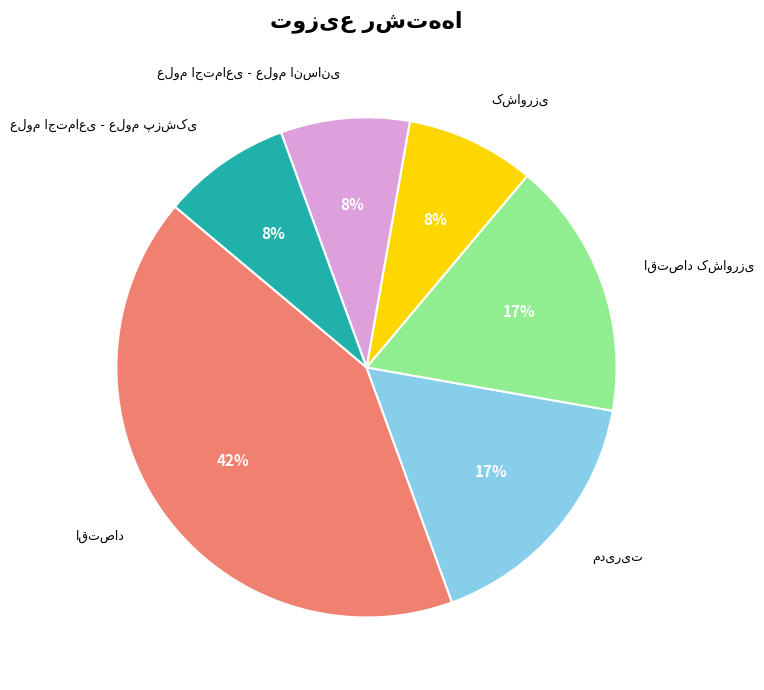

How many slices are in this pie chart?

6